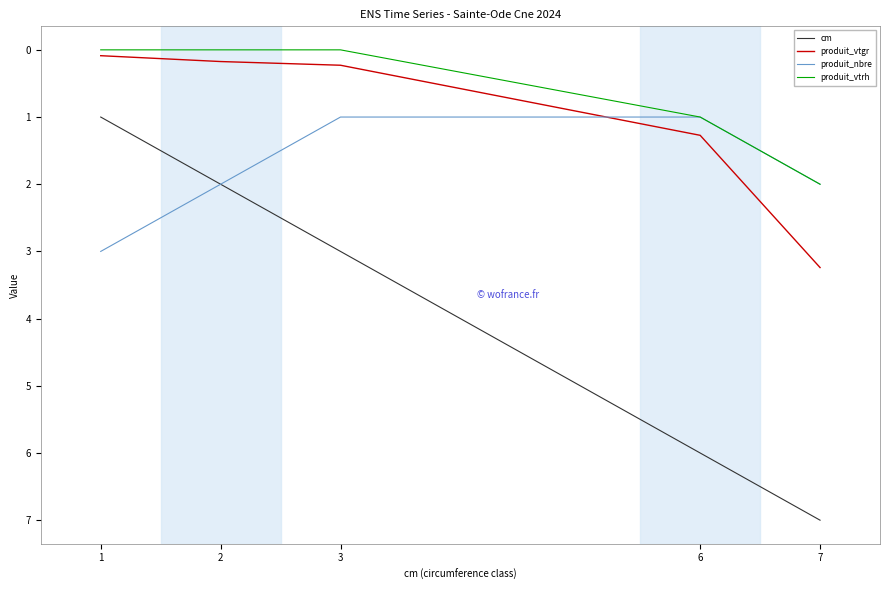

What is the total value across all series at 2?

4.2